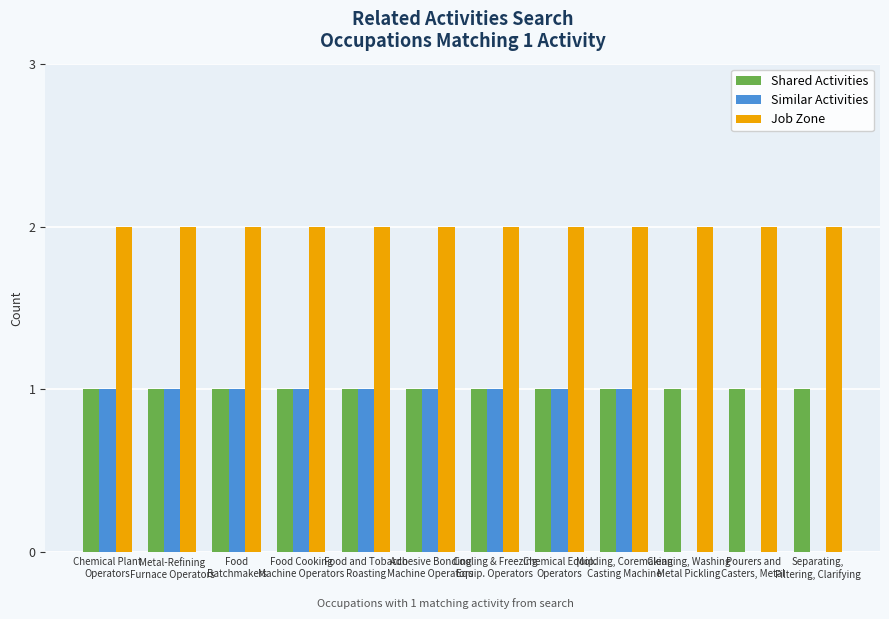

What is the sum of all Shared Activities values?

12